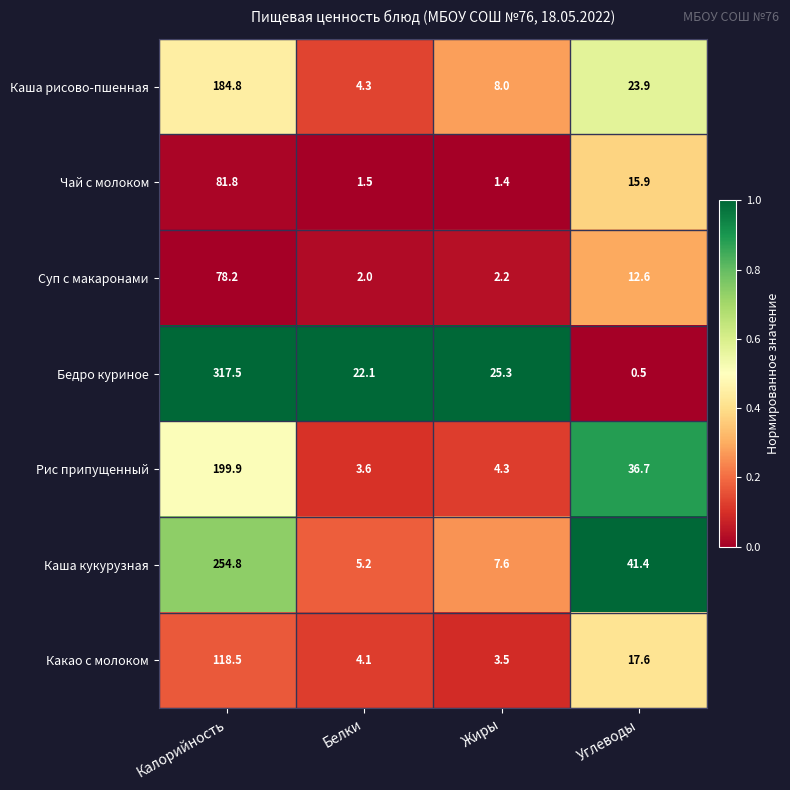

Which series has the widest spread of values?

Бедро куриное